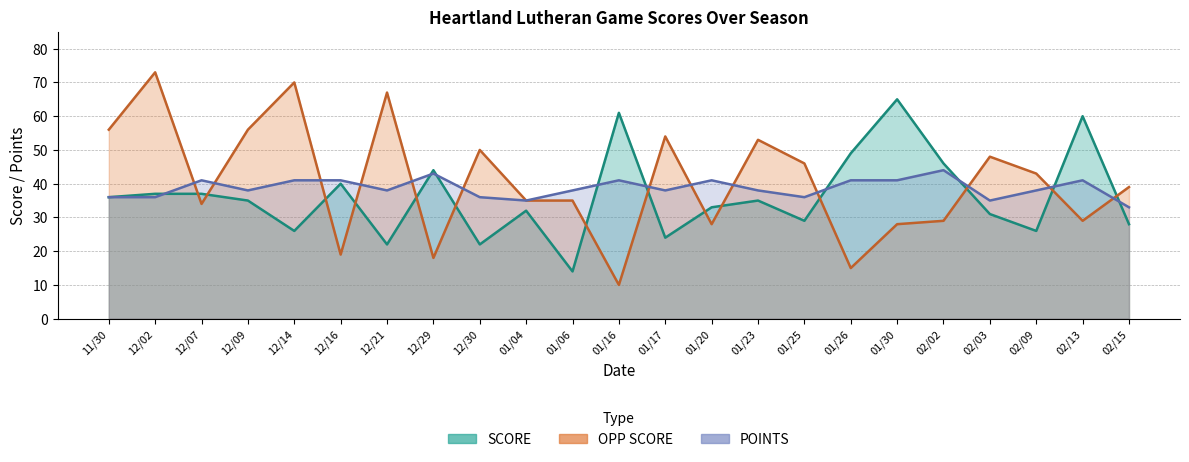

Reading left to right, extract all data points from this chart.

SCORE: 11/30=36	12/02=37	12/07=37	12/09=35	12/14=26	12/16=40	12/21=22	12/29=44	12/30=22	01/04=32	01/06=14	01/16=61	01/17=24	01/20=33	01/23=35	01/25=29	01/26=49	01/30=65	02/02=46	02/03=31	02/09=26	02/13=60	02/15=28
OPP SCORE: 11/30=56	12/02=73	12/07=34	12/09=56	12/14=70	12/16=19	12/21=67	12/29=18	12/30=50	01/04=35	01/06=35	01/16=10	01/17=54	01/20=28	01/23=53	01/25=46	01/26=15	01/30=28	02/02=29	02/03=48	02/09=43	02/13=29	02/15=39
POINTS: 11/30=36	12/02=36	12/07=41	12/09=38	12/14=41	12/16=41	12/21=38	12/29=43	12/30=36	01/04=35	01/06=38	01/16=41	01/17=38	01/20=41	01/23=38	01/25=36	01/26=41	01/30=41	02/02=44	02/03=35	02/09=38	02/13=41	02/15=33